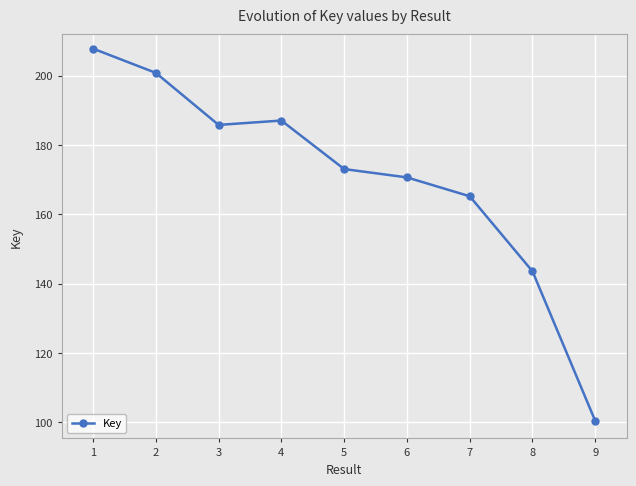

True or false: there are more than 1 points higher than both neighbors.

False